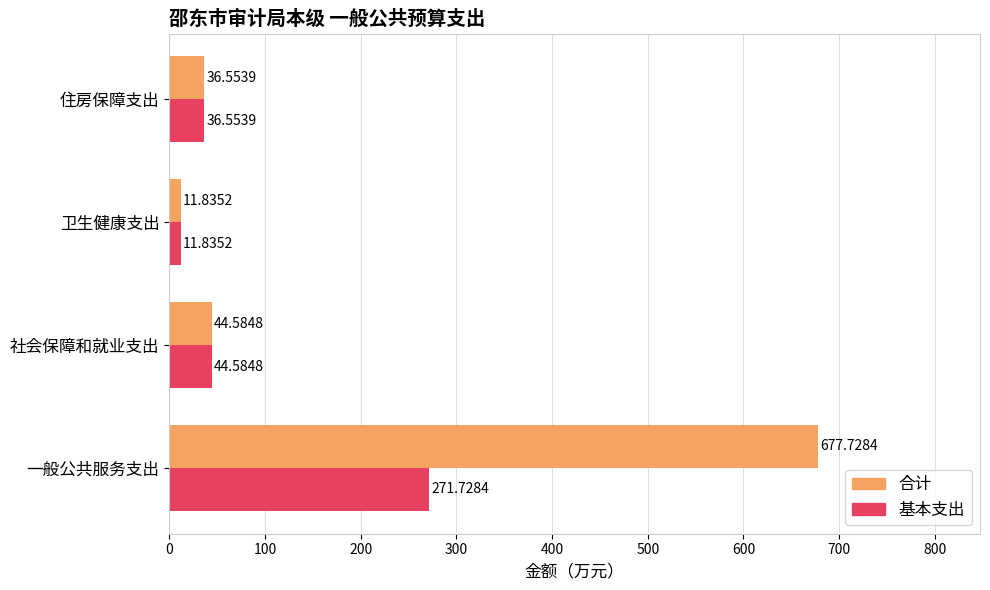

List the series in order of their peak value, lowest first.

基本支出, 合计